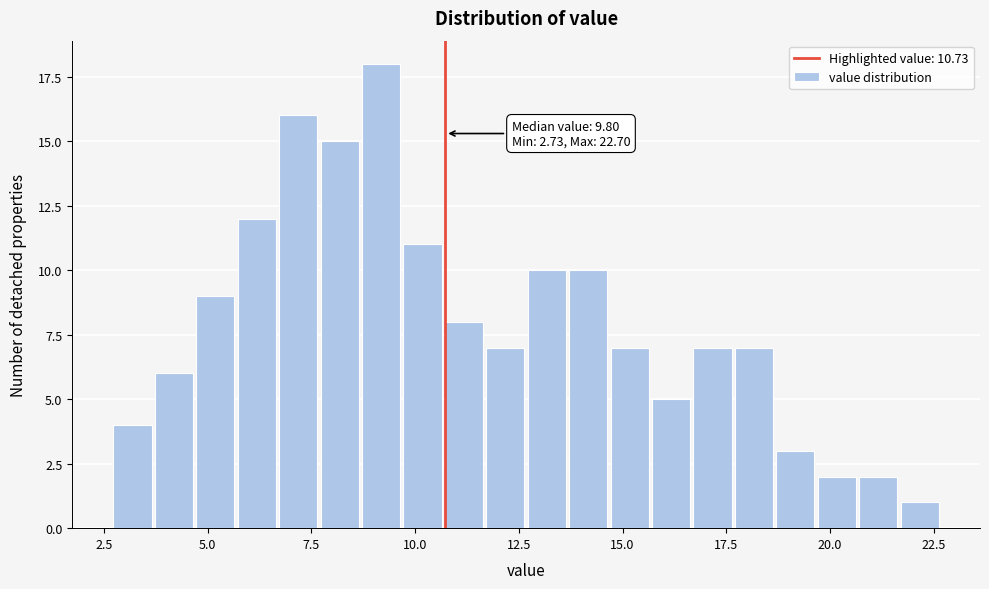

Read against the x-axis, roughly where is the centre of the tallest bar?

9.0